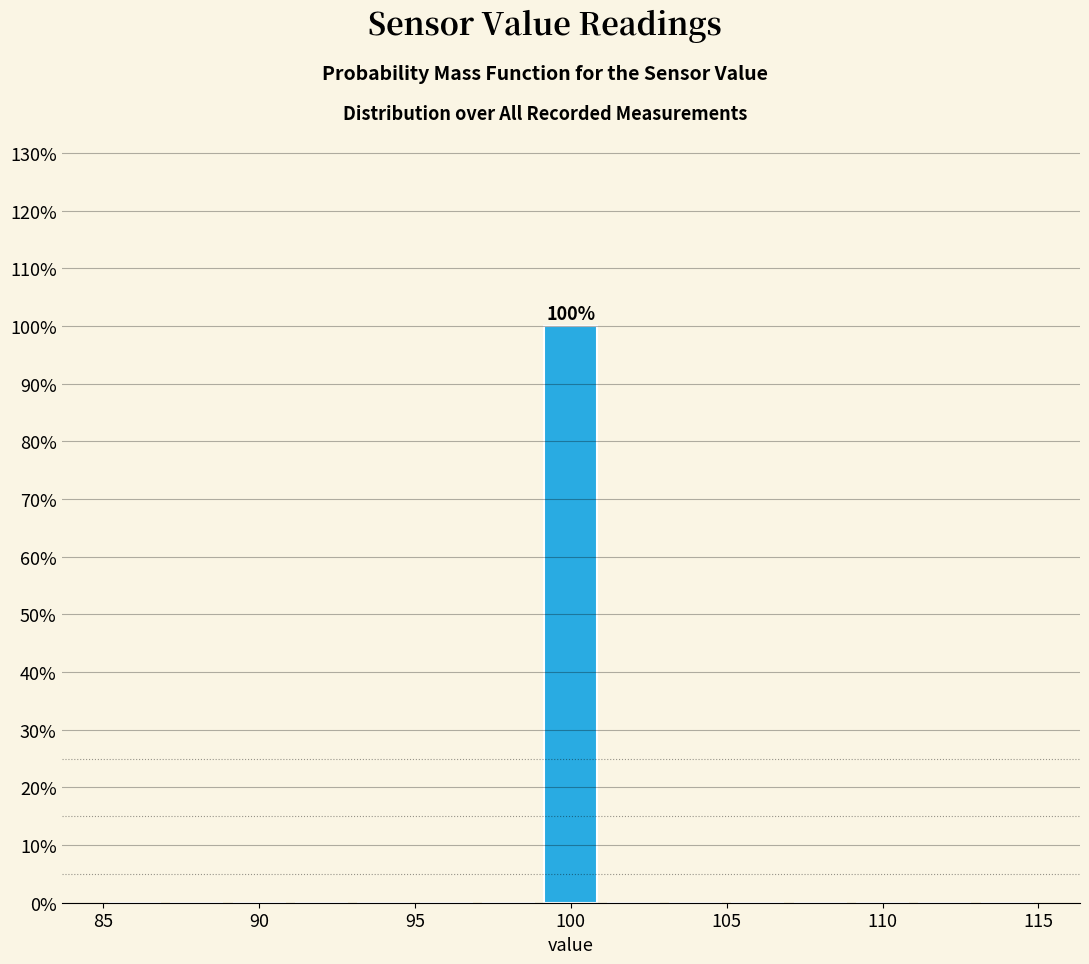

Over which range of the x-axis is the bar tallest?

99 to 101